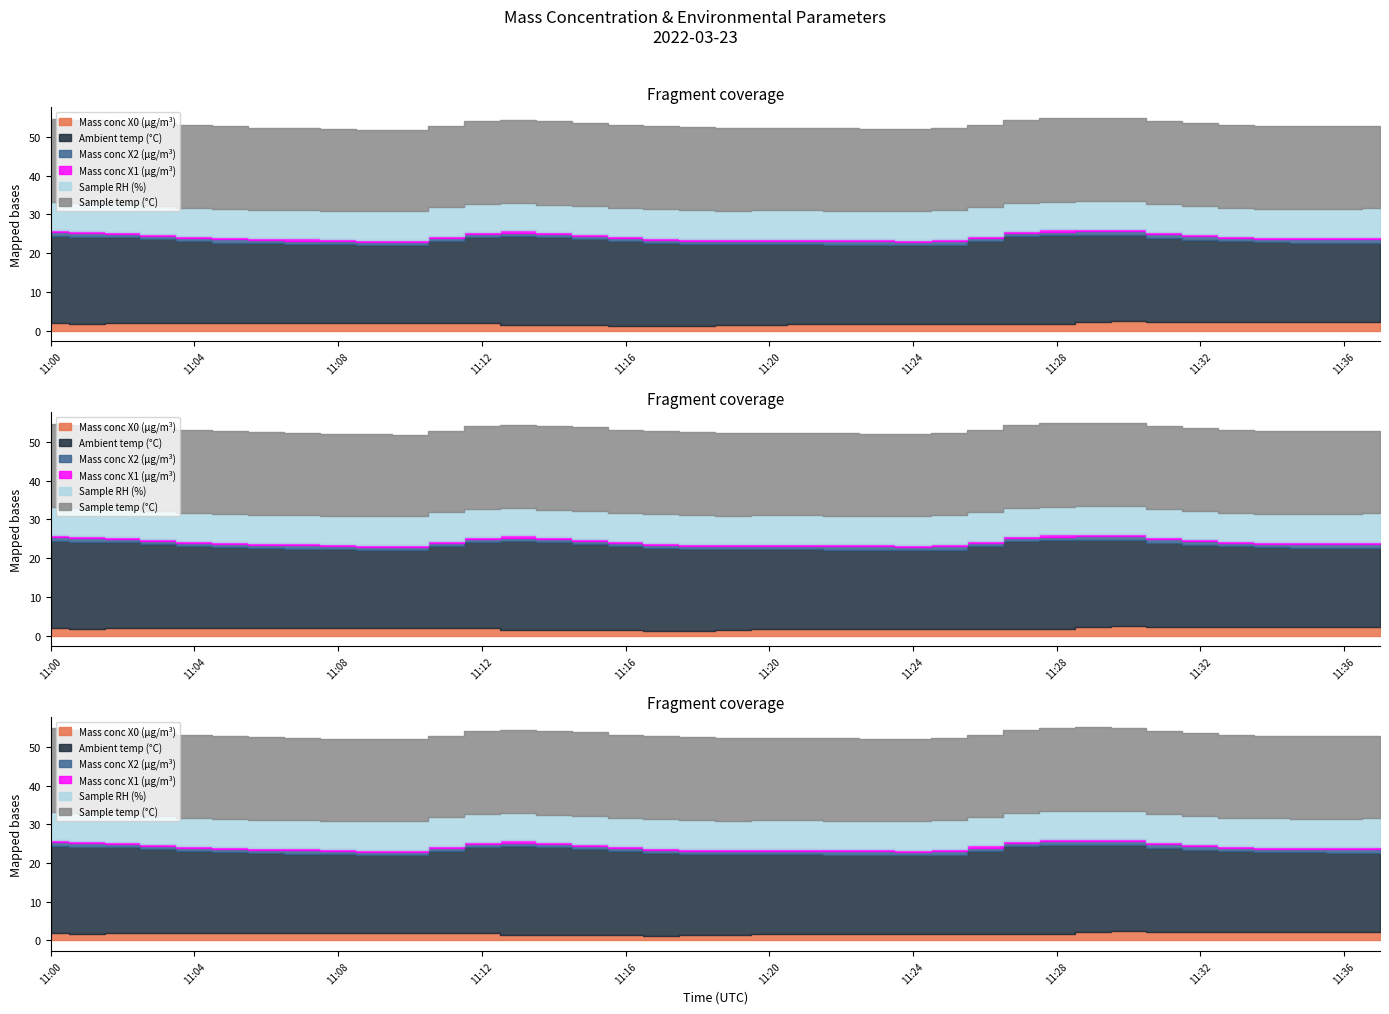

Rank the series by their maximum value, from highest to lowest.

Ambient temp (°C), Sample temp (°C), Sample RH (%), Mass conc X0 (μg/m³), Mass conc X2 (μg/m³), Mass conc X1 (μg/m³)